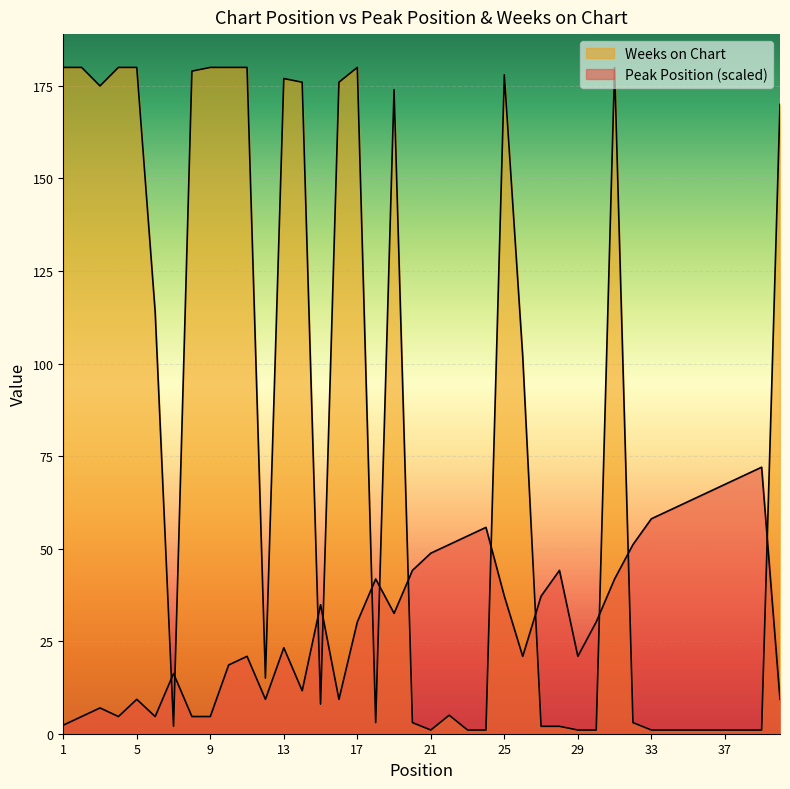

True or false: Weeks on Chart and Peak Position intersect in this chart.

True